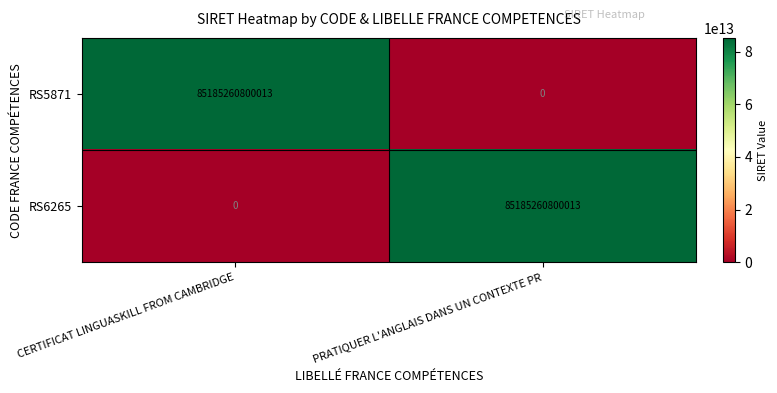

At which label is RS5871 closest to 42592630400006?

PRATIQUER L'ANGLAIS DANS UN CONTEXTE PR